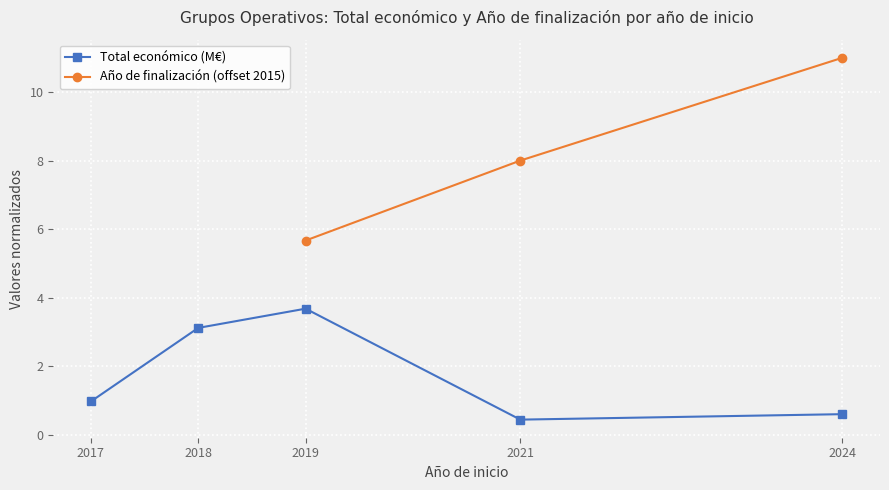

What is the smallest value displayed?

0.4